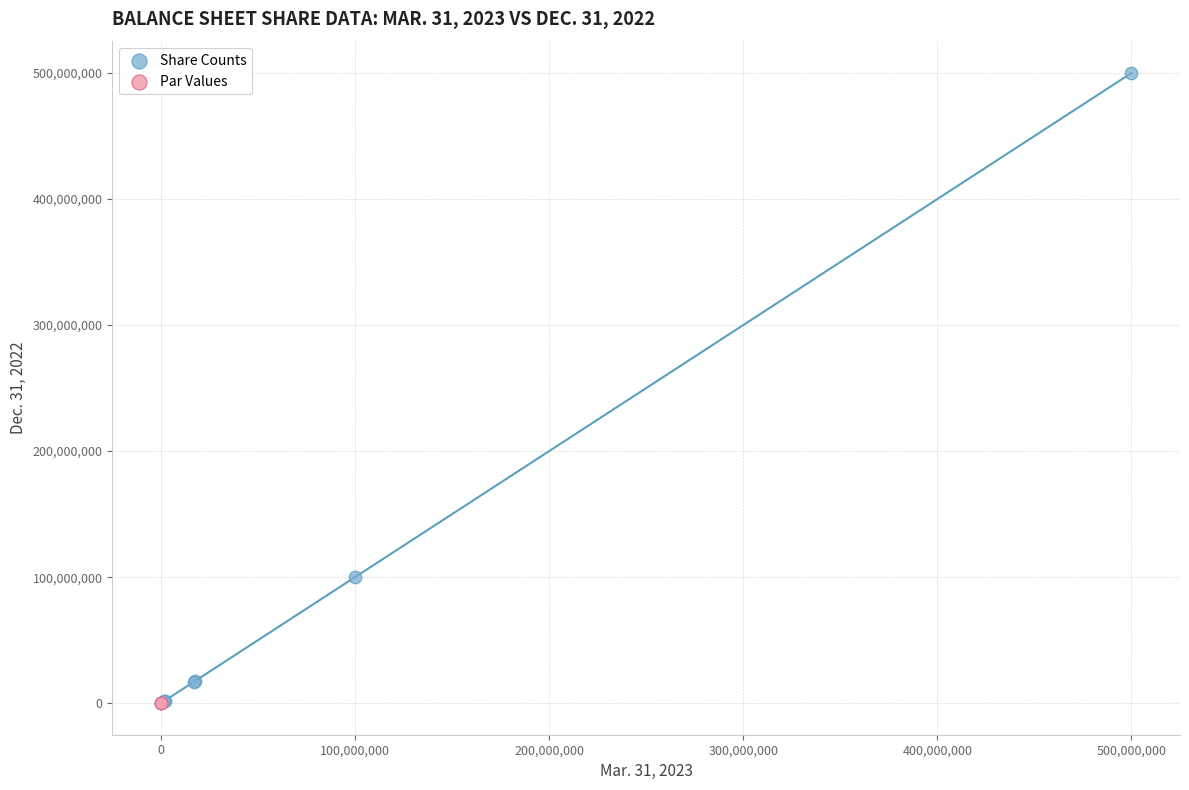

Which series contains the highest Y value?

Share Counts